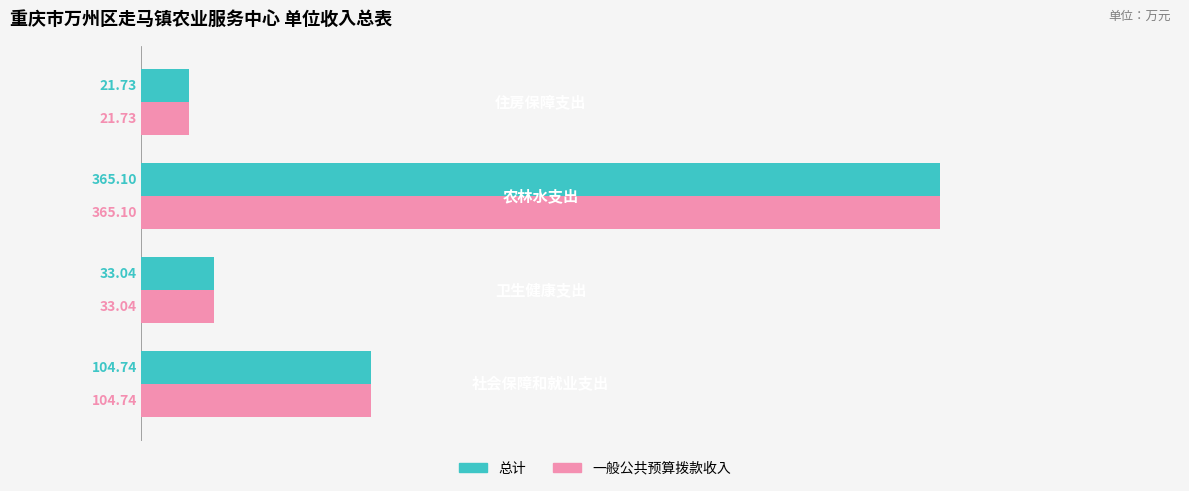

What is the lowest value of the 一般公共预算拨款收入 series?

21.7